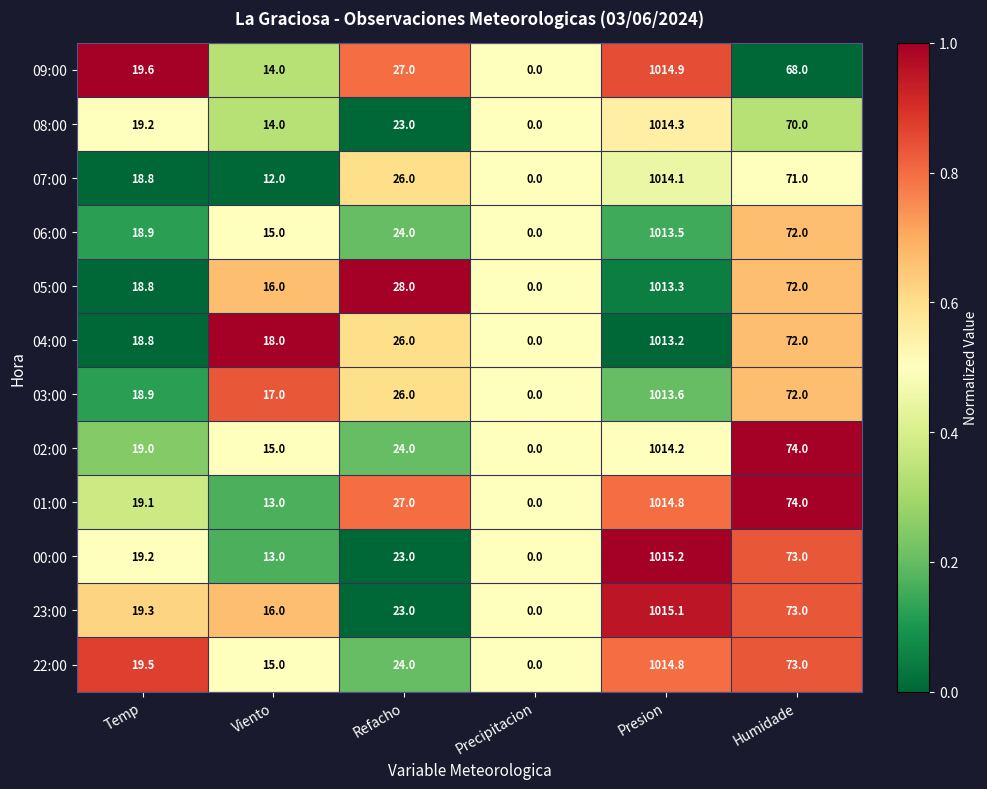

At which label does 06:00 reach its minimum?

Precipitacion